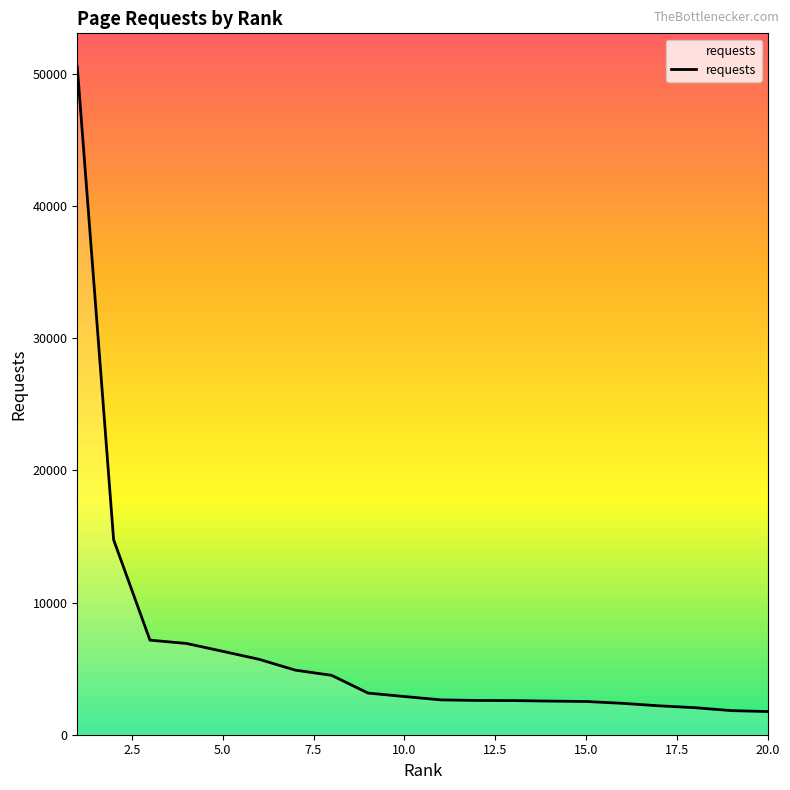

Does the chart have visible grid lines?

No